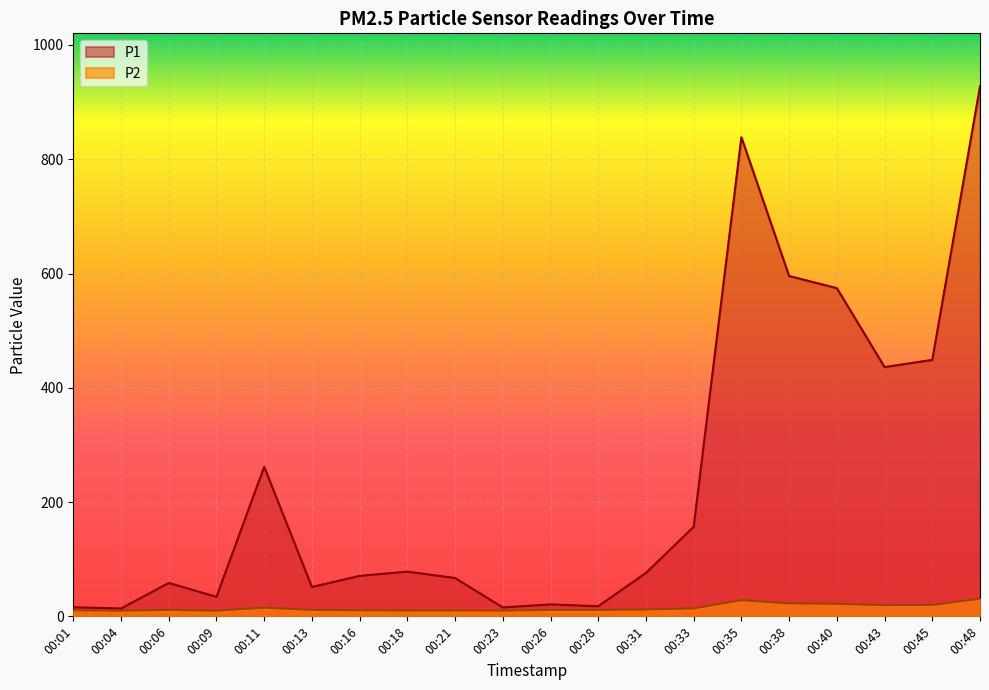

Which has a higher value, 00:38 or 00:48?

00:48